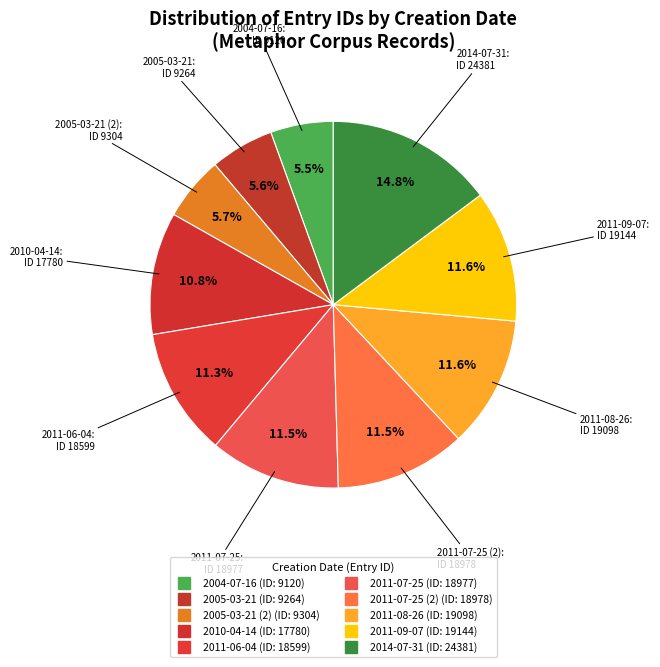

To the nearest percent, what is the average slice percentage?

10%